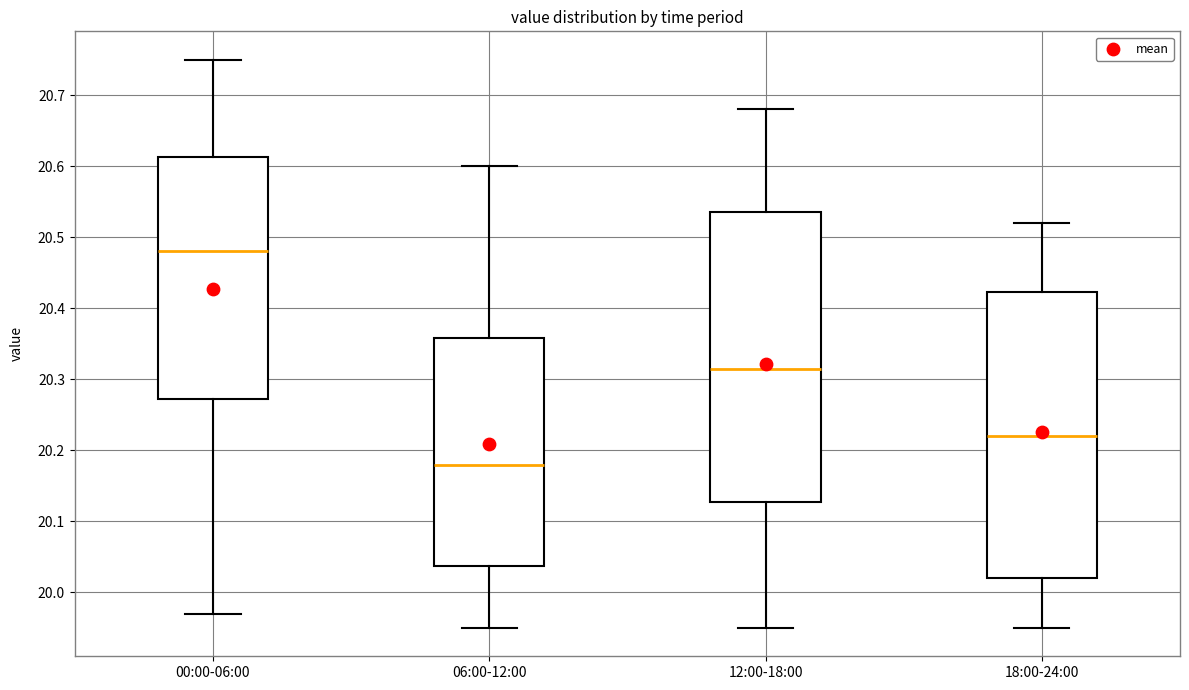

Reading left to right, read every box against the y-axis: the position of its median line, the range the box covers, and the ends of its whiskers. The values are not printed on the chart, so give them approximately, as read against the axis.

00:00-06:00: median 20.48, box 20.27 to 20.61, whiskers 19.97 to 20.75
06:00-12:00: median 20.18, box 20.04 to 20.36, whiskers 19.95 to 20.60
12:00-18:00: median 20.32, box 20.13 to 20.54, whiskers 19.95 to 20.68
18:00-24:00: median 20.22, box 20.02 to 20.42, whiskers 19.95 to 20.52